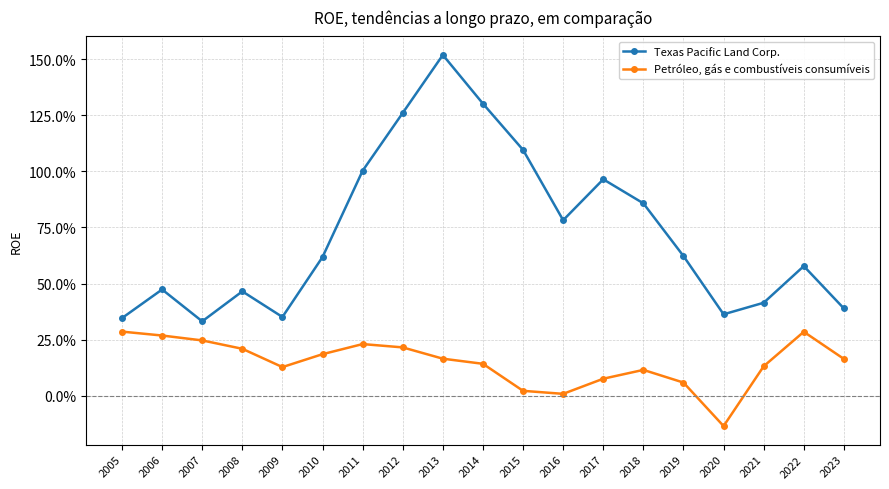

Reading right to left, list all the values displayed in this chart.

Texas Pacific Land Corp.: 0.4	0.6	0.4	0.4	0.6	0.9	1.0	0.8	1.1	1.3	1.5	1.3	1.0	0.6	0.4	0.5	0.3	0.5	0.3
Petróleo, gás e combustíveis consumíveis: 0.2	0.3	0.1	-0.1	0.1	0.1	0.1	0.0	0.0	0.1	0.2	0.2	0.2	0.2	0.1	0.2	0.2	0.3	0.3